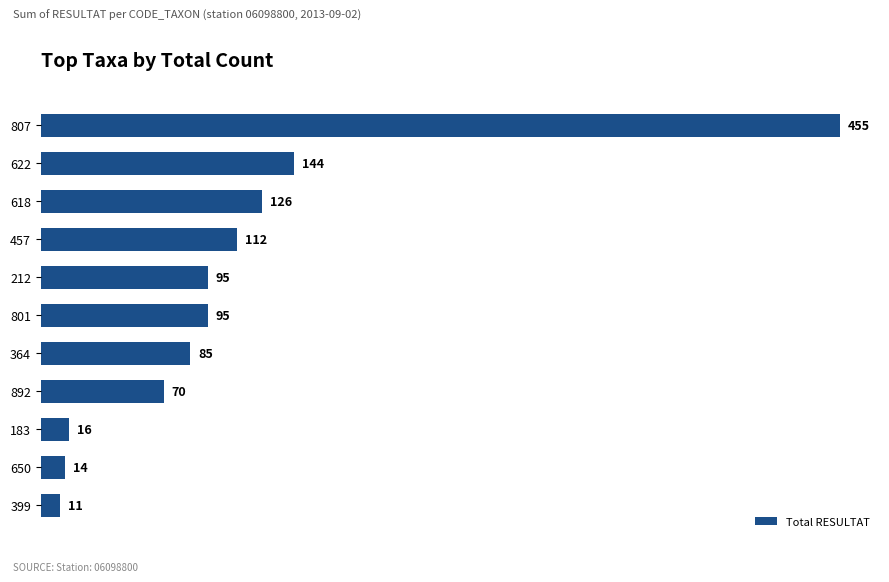

What is the greatest value displayed?

455